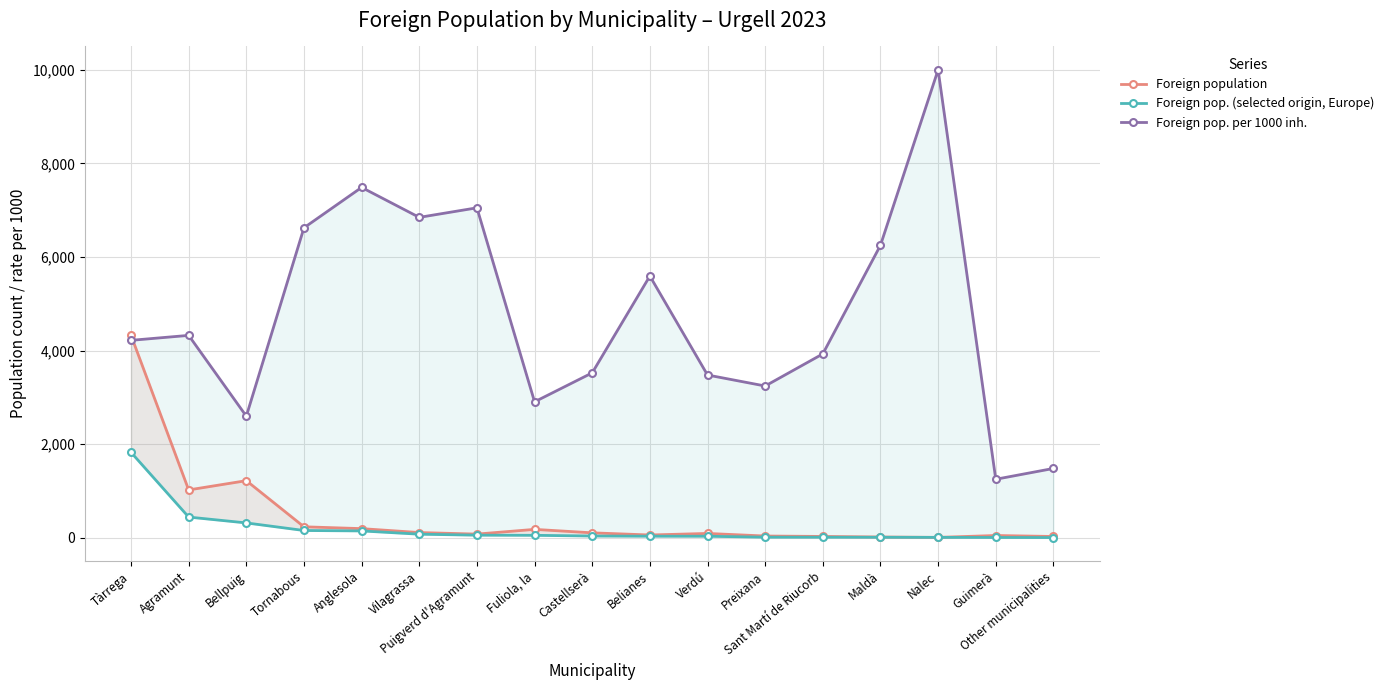

The value of Foreign pop. per 1000 inh. at Maldà is 3023. True or false?

False